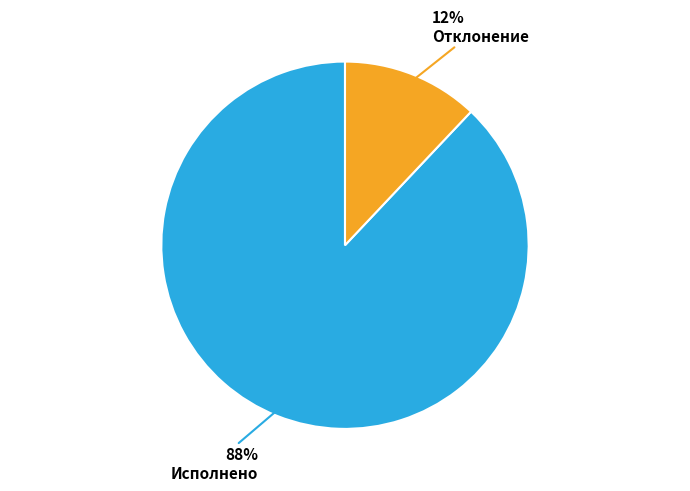

Does any single category account for the majority?

Yes